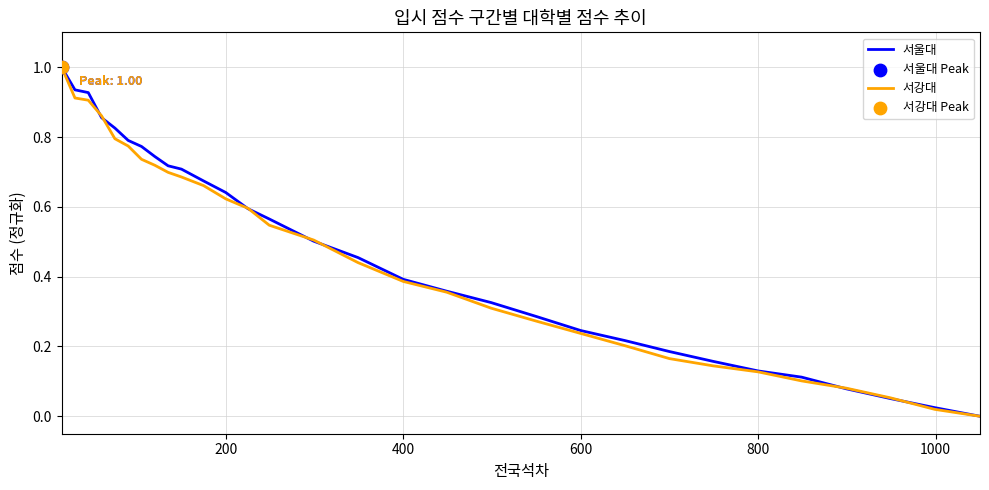

What is the maximum value for 서강대?

1.0